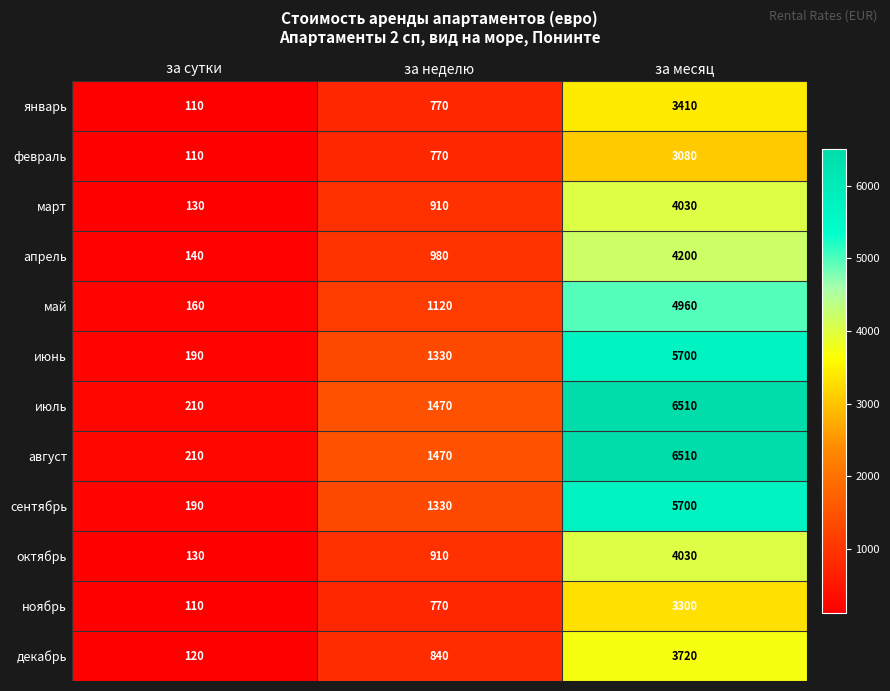

Rank the categories by июнь value from lowest to highest.

за сутки, за неделю, за месяц